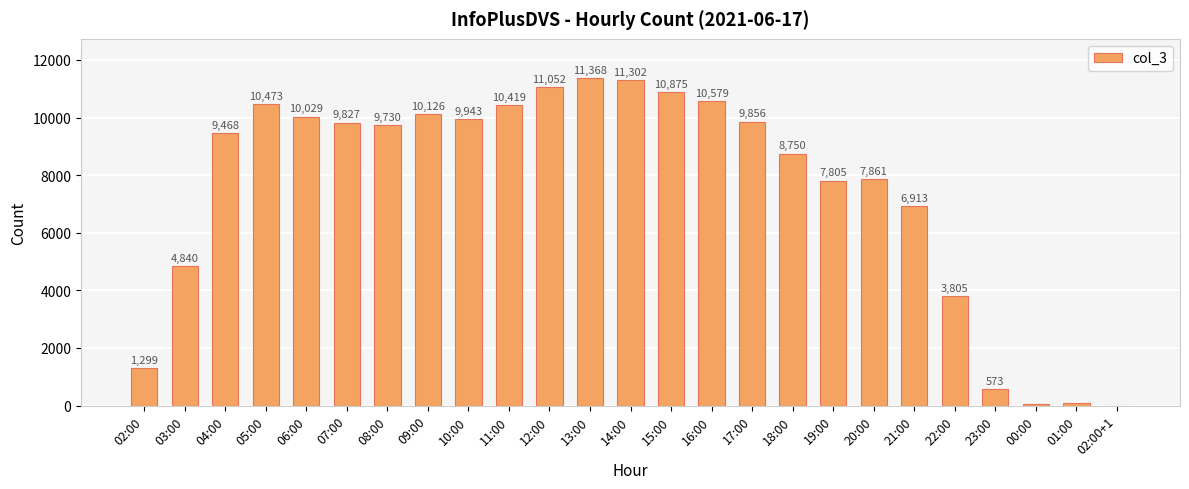

What is the sum of the values at 12:00 and 00:00?

11112